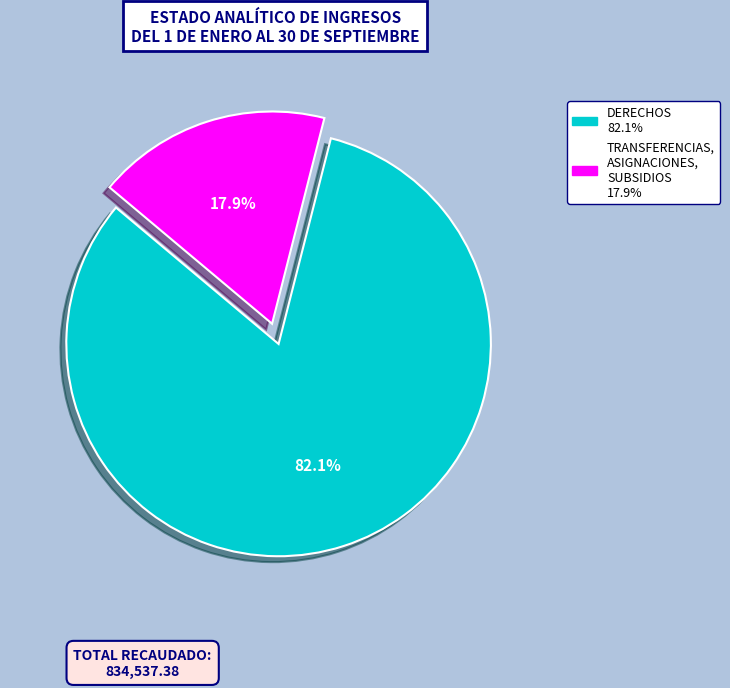

Which category has the smallest portion of the pie?

TRANSFERENCIAS, ASIGNACIONES, SUBSIDIOS